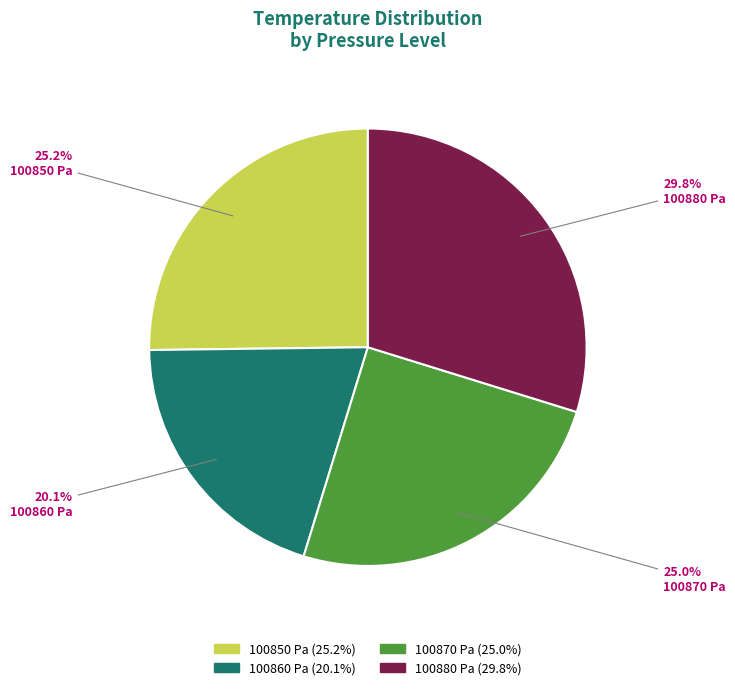

Is there a majority slice in this chart?

No